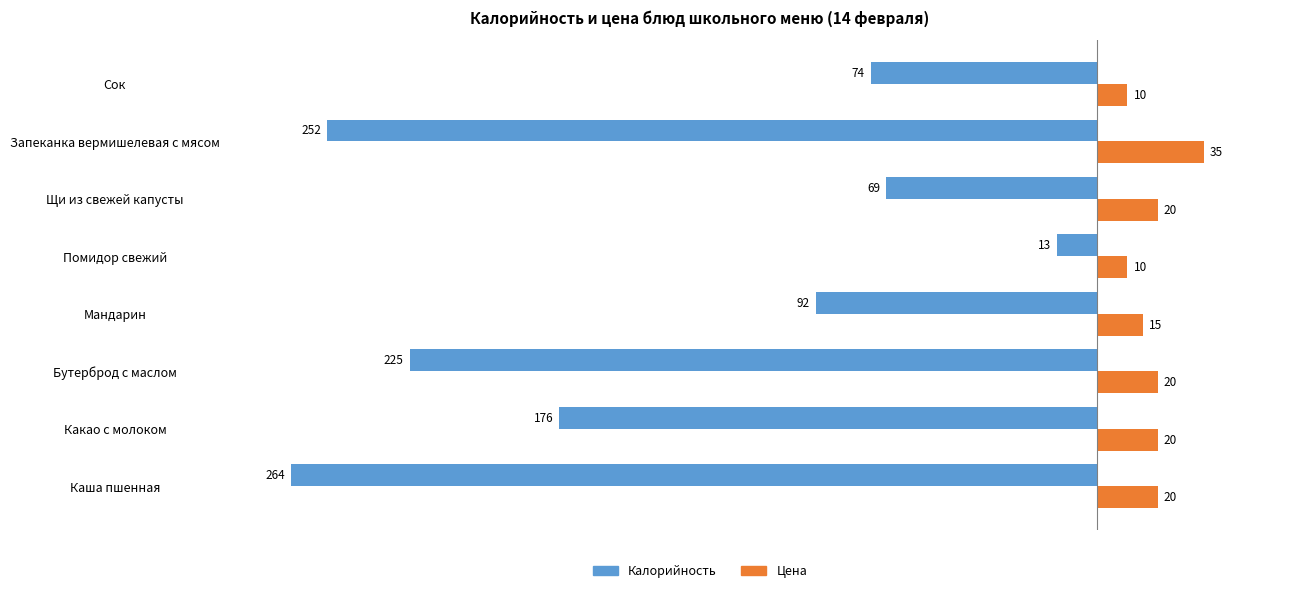

Is it true that Калорийность equals -74 at Сок?

True